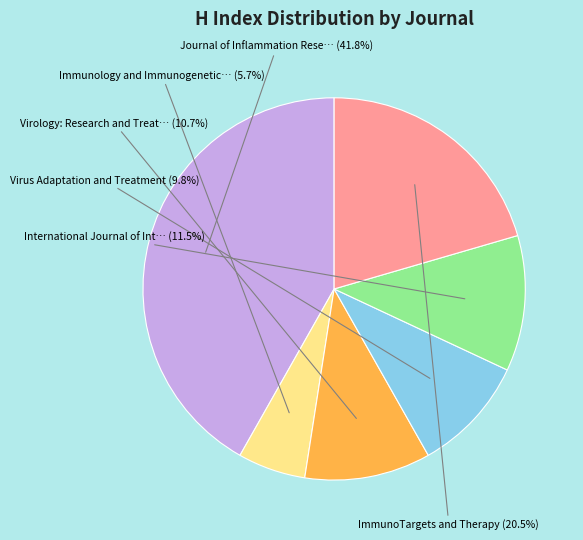

Is there any slice that represents more than half of the pie?

No